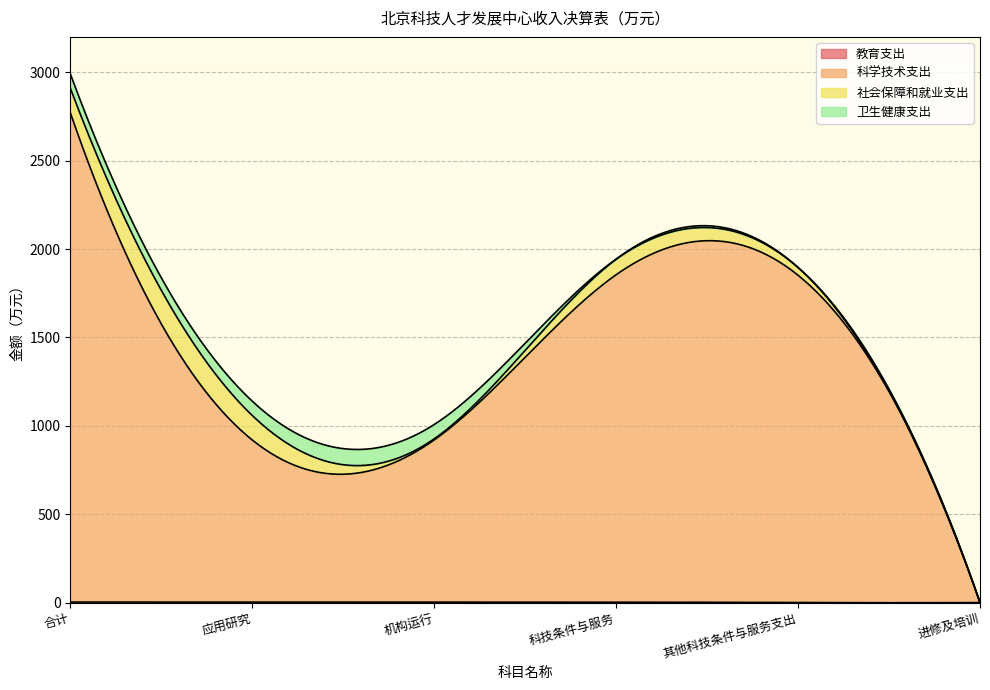

Reading left to right, extract all data points from this chart.

教育支出: 合计=2.8	应用研究=2.8	机构运行=2.8	科技条件与服务=2.8	其他科技条件与服务支出=0.0	进修及培训=0.0
科学技术支出: 合计=2768.7	应用研究=917.1	机构运行=917.1	科技条件与服务=1851.5	其他科技条件与服务支出=1851.5	进修及培训=0.0
社会保障和就业支出: 合计=138.6	应用研究=138.6	机构运行=6.2	科技条件与服务=88.2	其他科技条件与服务支出=44.1	进修及培训=0.0
卫生健康支出: 合计=80.9	应用研究=80.9	机构运行=80.9	科技条件与服务=0.0	其他科技条件与服务支出=0.0	进修及培训=0.0